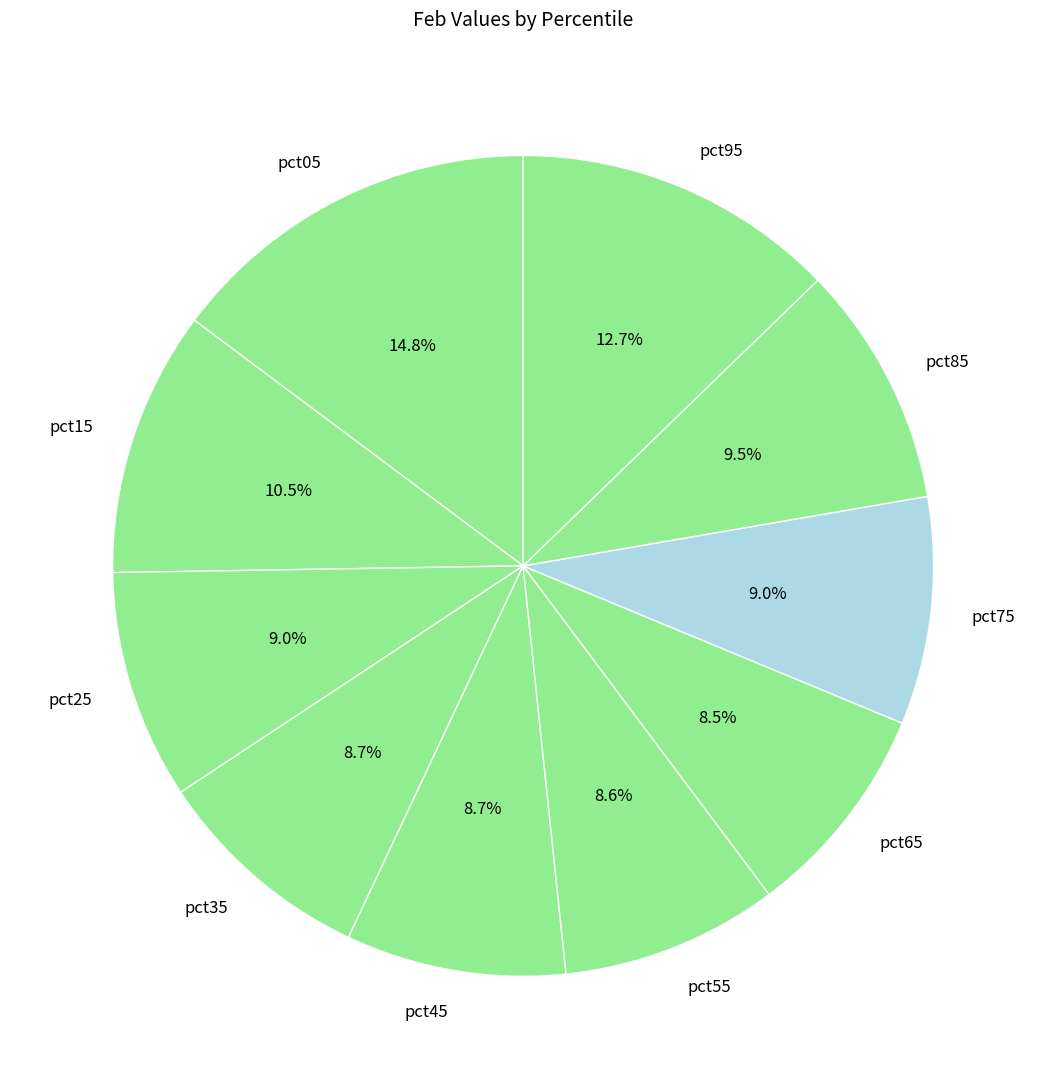

Does pct15 represent more than half of the total?

No